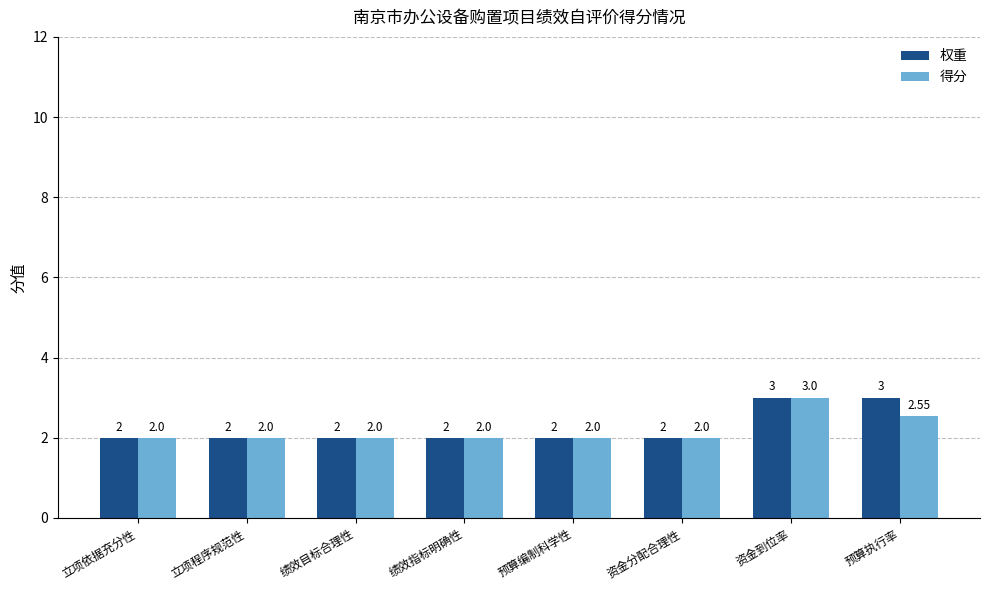

What is the smallest value displayed?

2.0